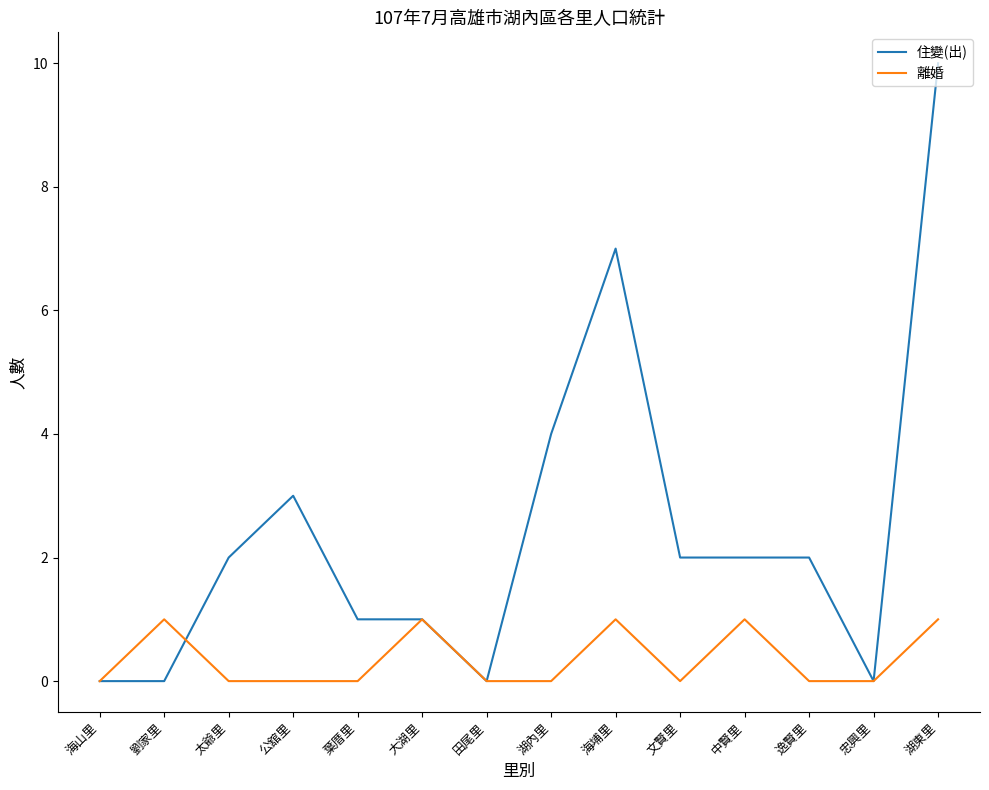

Reading right to left, list all the values displayed in this chart.

住變(出): 湖東里=10	忠興里=0	逸賢里=2	中賢里=2	文賢里=2	海埔里=7	湖內里=4	田尾里=0	大湖里=1	葉厝里=1	公舘里=3	太爺里=2	劉家里=0	海山里=0
離婚: 湖東里=1	忠興里=0	逸賢里=0	中賢里=1	文賢里=0	海埔里=1	湖內里=0	田尾里=0	大湖里=1	葉厝里=0	公舘里=0	太爺里=0	劉家里=1	海山里=0